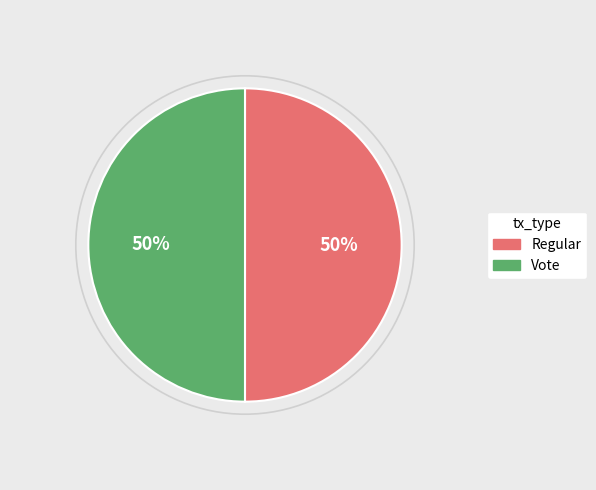

To the nearest percent, what percentage of the pie is Regular?

50%